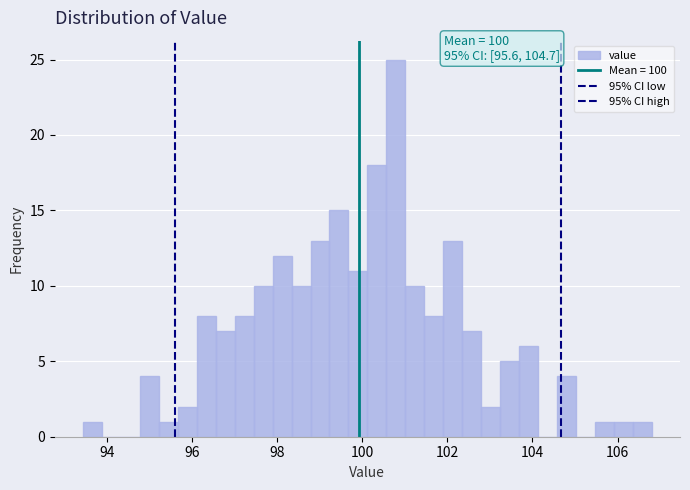

Around what value on the x-axis is the tallest bar? Give the approximate position of its centre, as read against the axis.

100.8